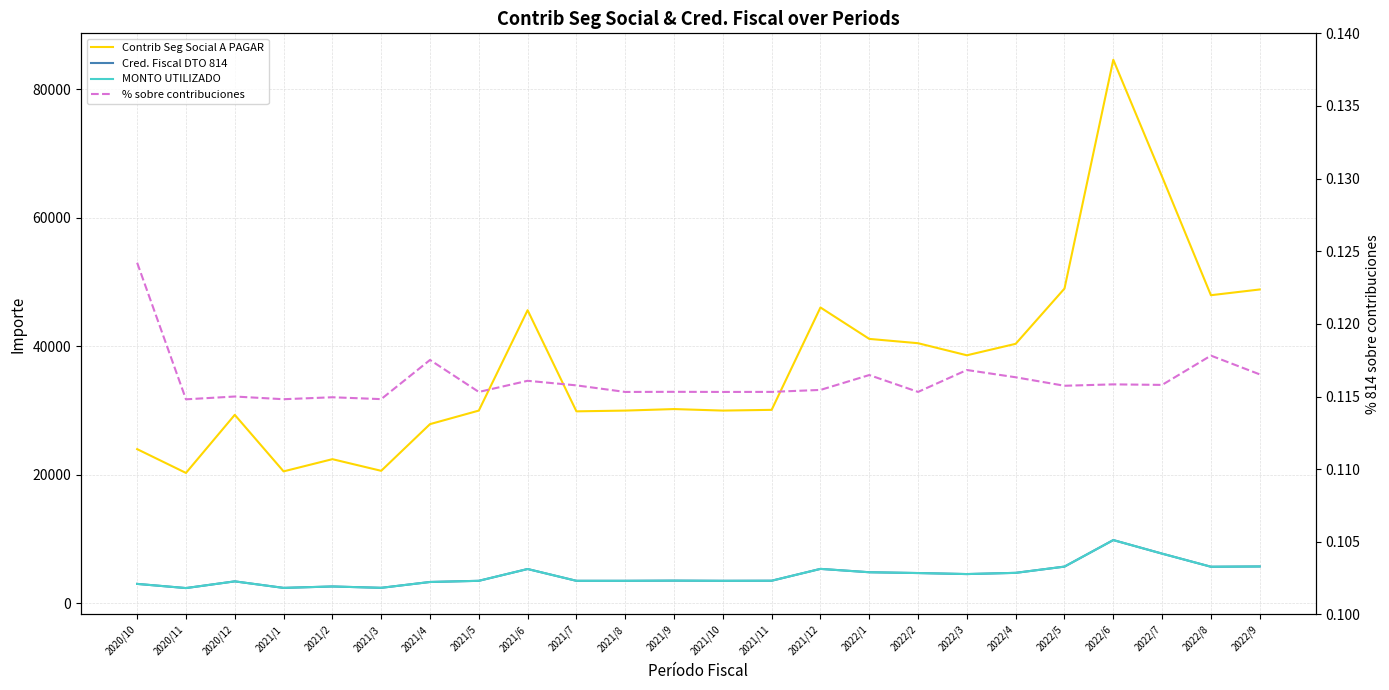

What is the minimum value for MONTO UTILIZADO?

2324.8